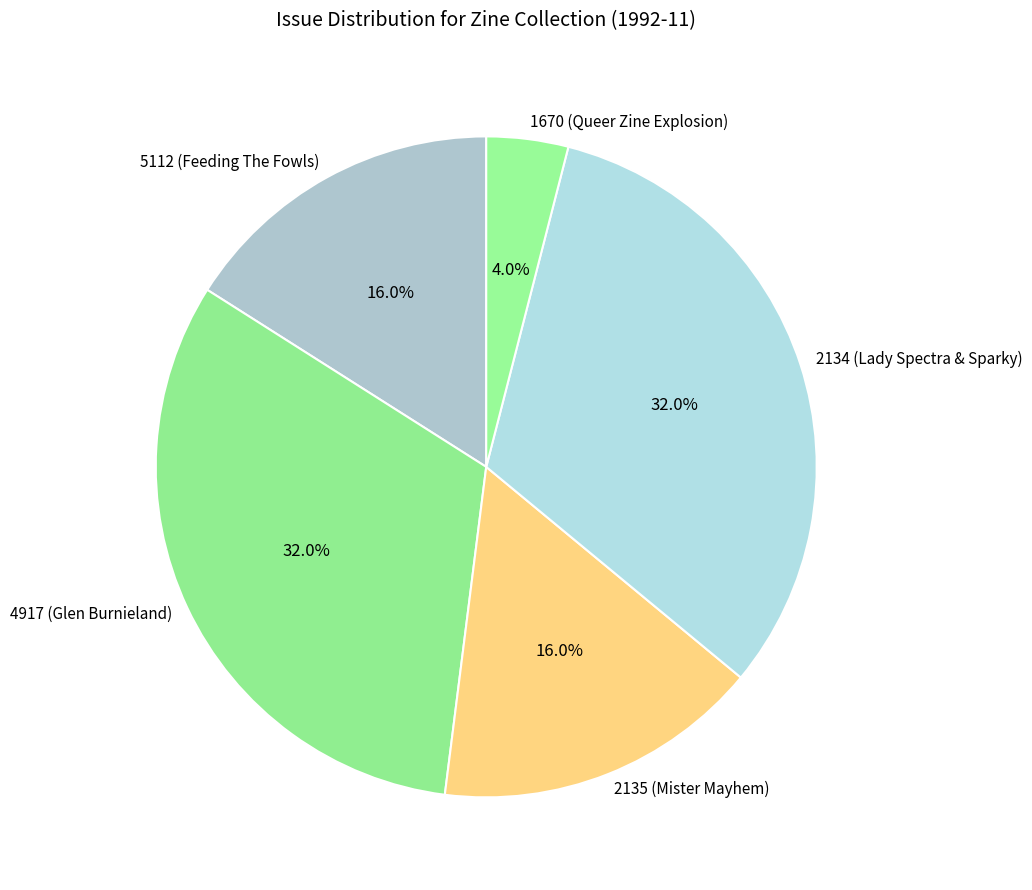

What portion of the pie excludes 4917 (Glen Burnieland)?

68.0%